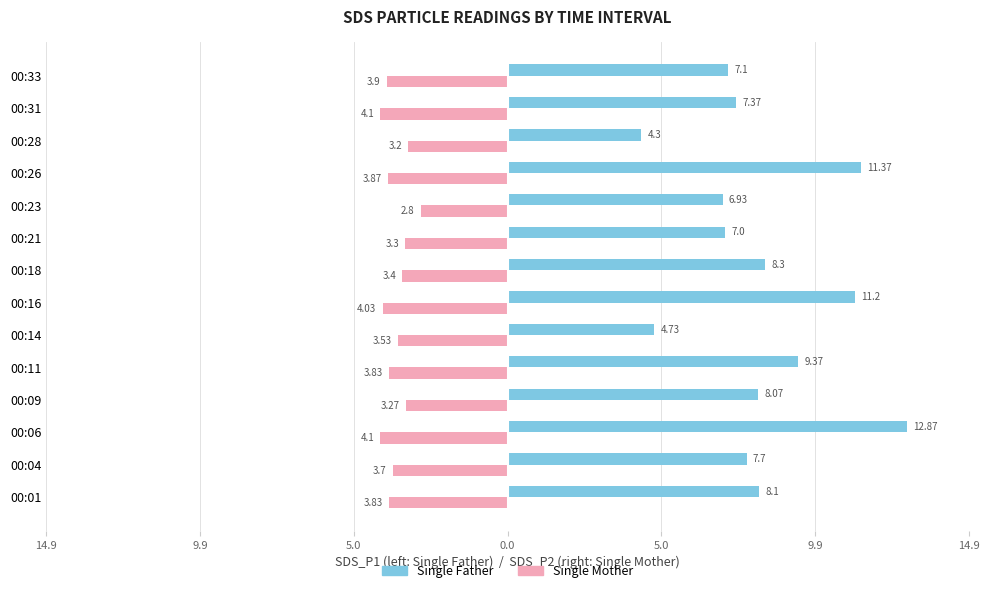

Reading right to left, extract all data points from this chart.

Single Father: 7.1	7.4	4.3	11.4	6.9	7.0	8.3	11.2	4.7	9.4	8.1	12.9	7.7	8.1
Single Mother: -3.9	-4.1	-3.2	-3.9	-2.8	-3.3	-3.4	-4.0	-3.5	-3.8	-3.3	-4.1	-3.7	-3.8